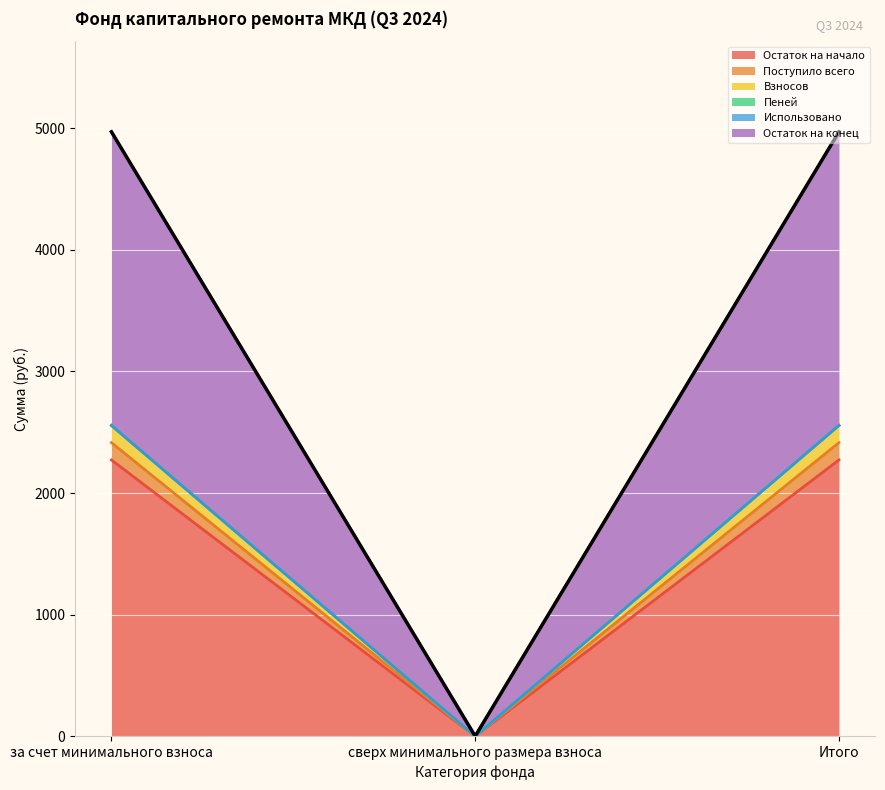

Which series has the widest spread of values?

Остаток на начало